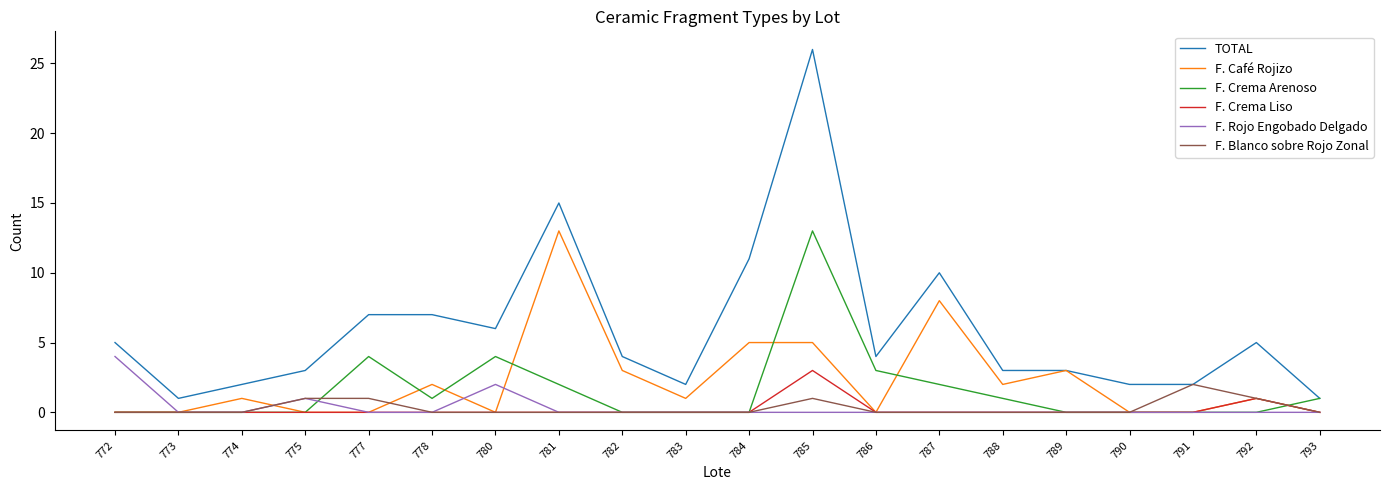

Does the chart have visible grid lines?

No